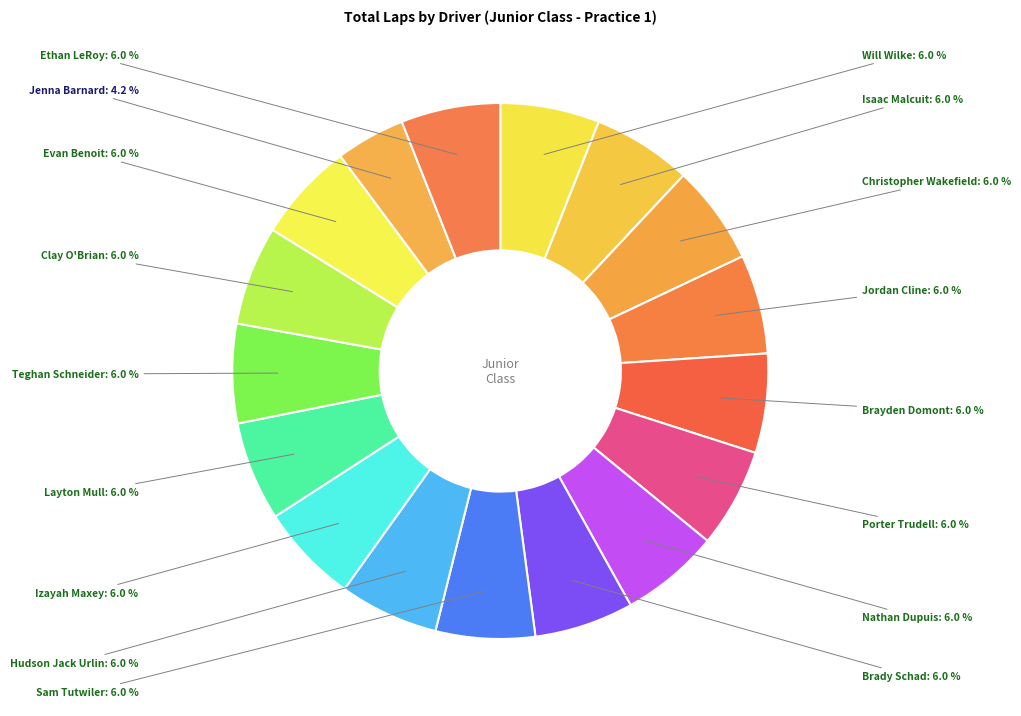

Is there a majority slice in this chart?

No